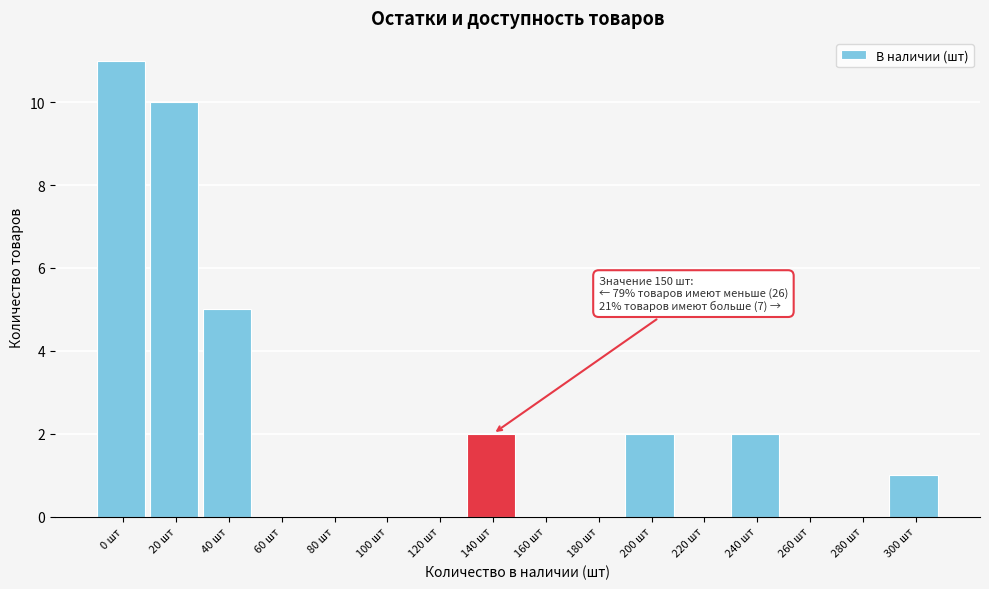

Reading right to left, extract all data points from this chart.

300 шт=1	280 шт=0	260 шт=0	240 шт=2	220 шт=0	200 шт=2	180 шт=0	160 шт=0	140 шт=2	120 шт=0	100 шт=0	80 шт=0	60 шт=0	40 шт=5	20 шт=10	0 шт=11